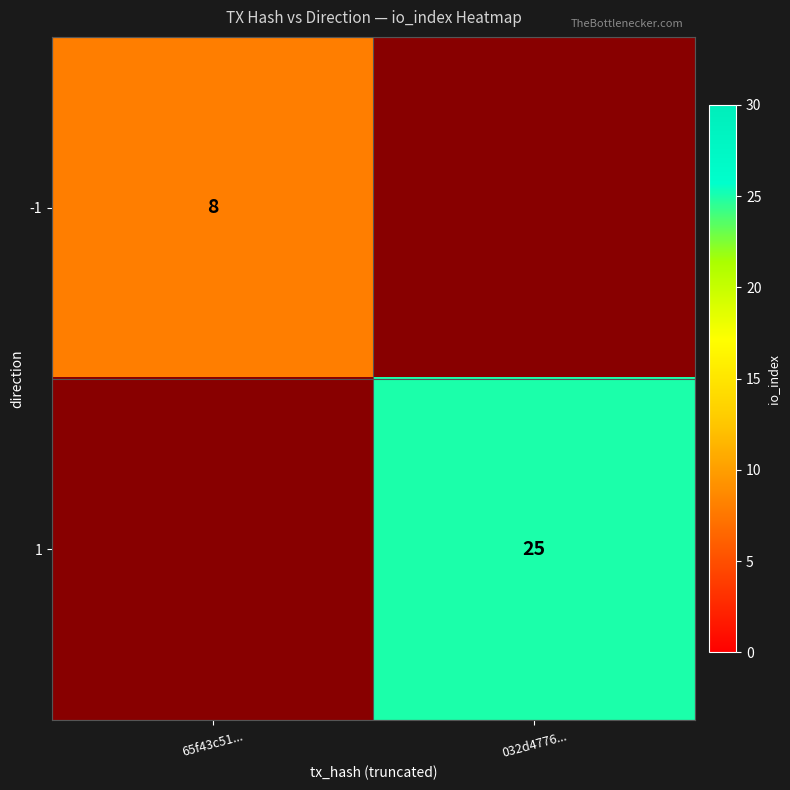

At how many categories does at least one series exceed 8?

1